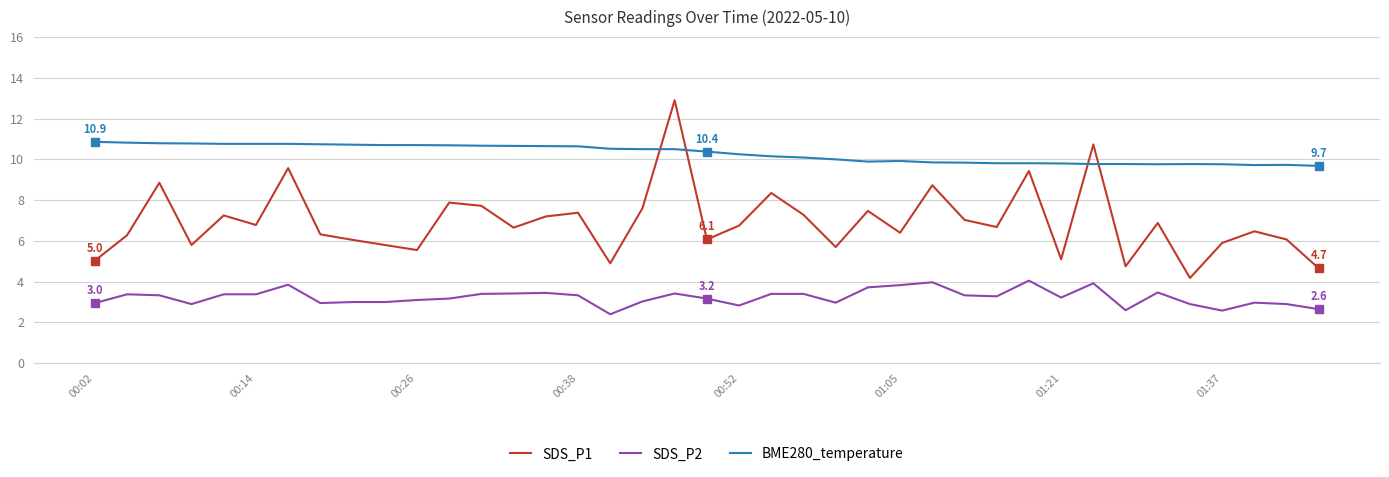

List the series in order of their peak value, lowest first.

SDS_P2, BME280_temperature, SDS_P1